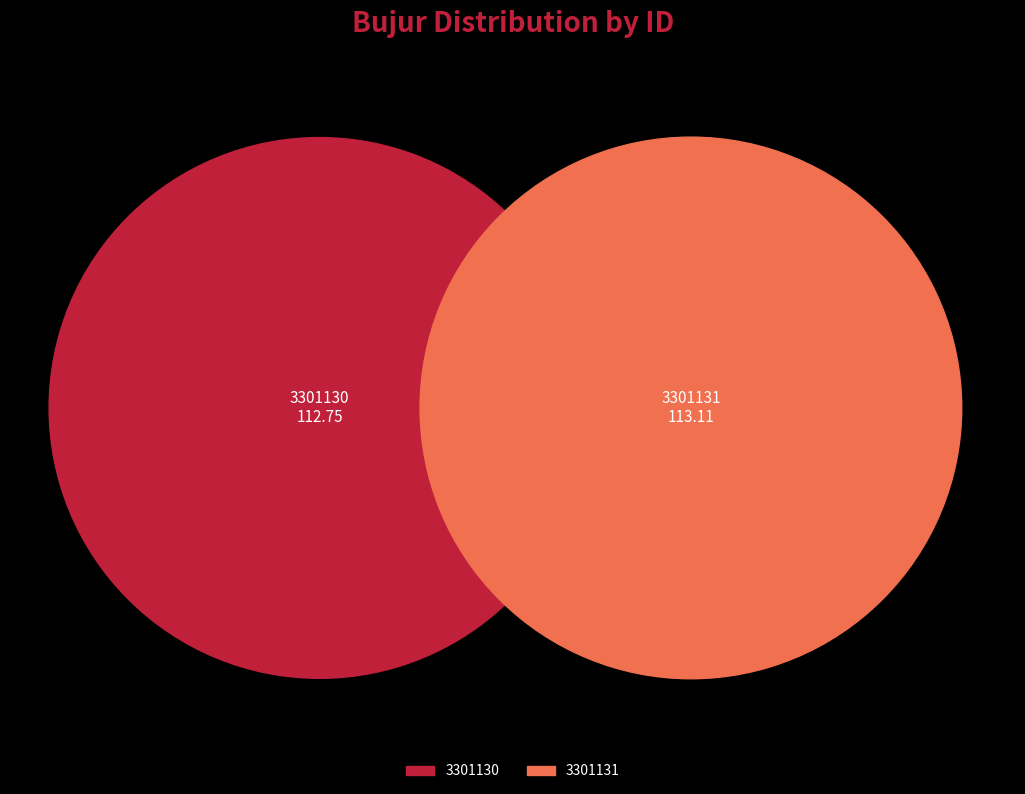

Between 3301130 and 3301131, which is larger?

3301131